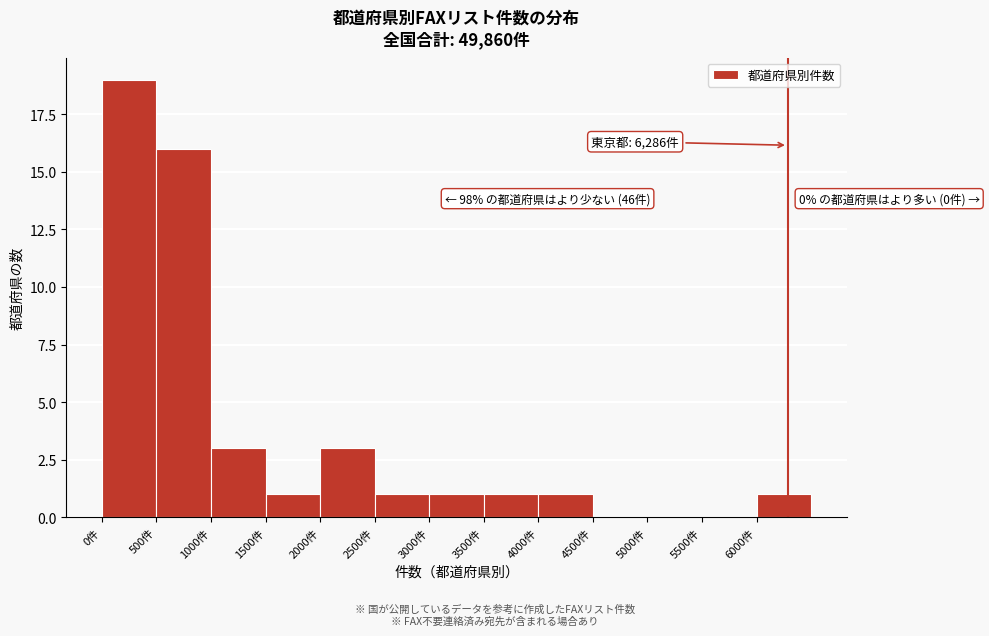

Over which range of the x-axis is the bar tallest?

0 to 500